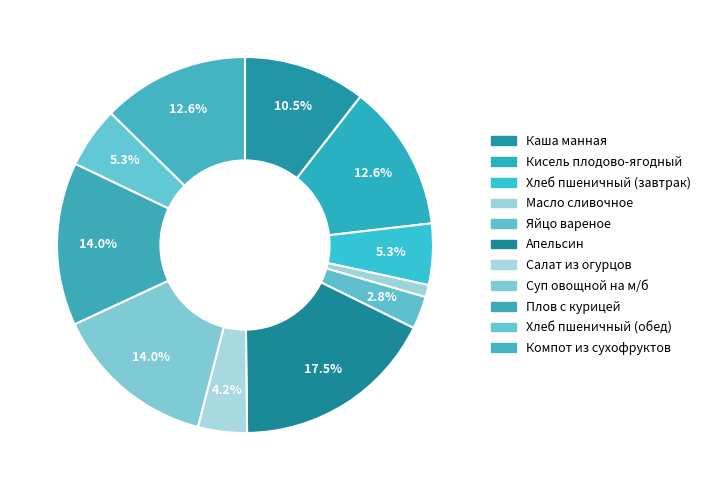

Count the number of slices in the pie.

11